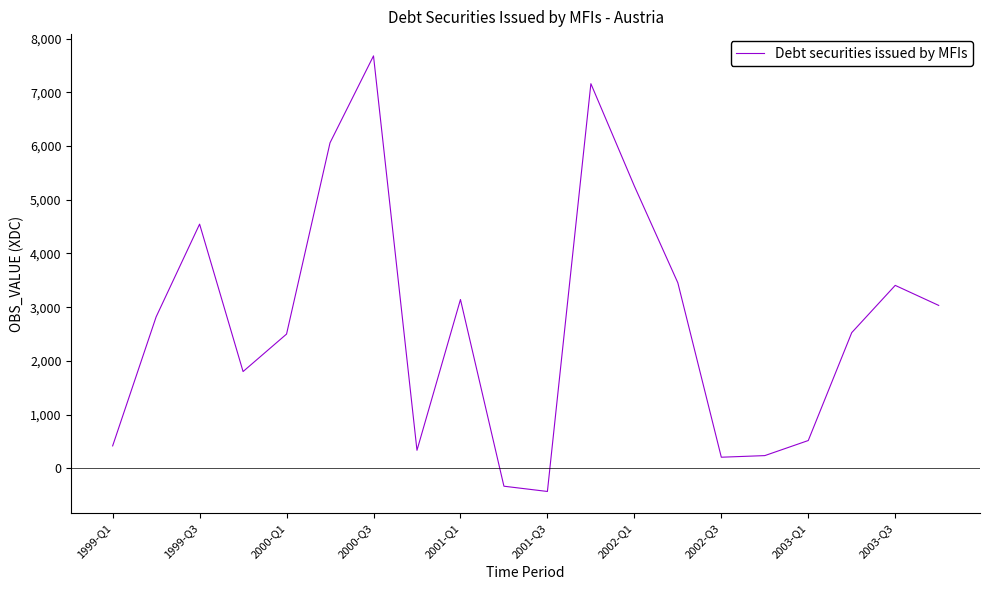

What is the difference between the maximum and minimum values?

8114